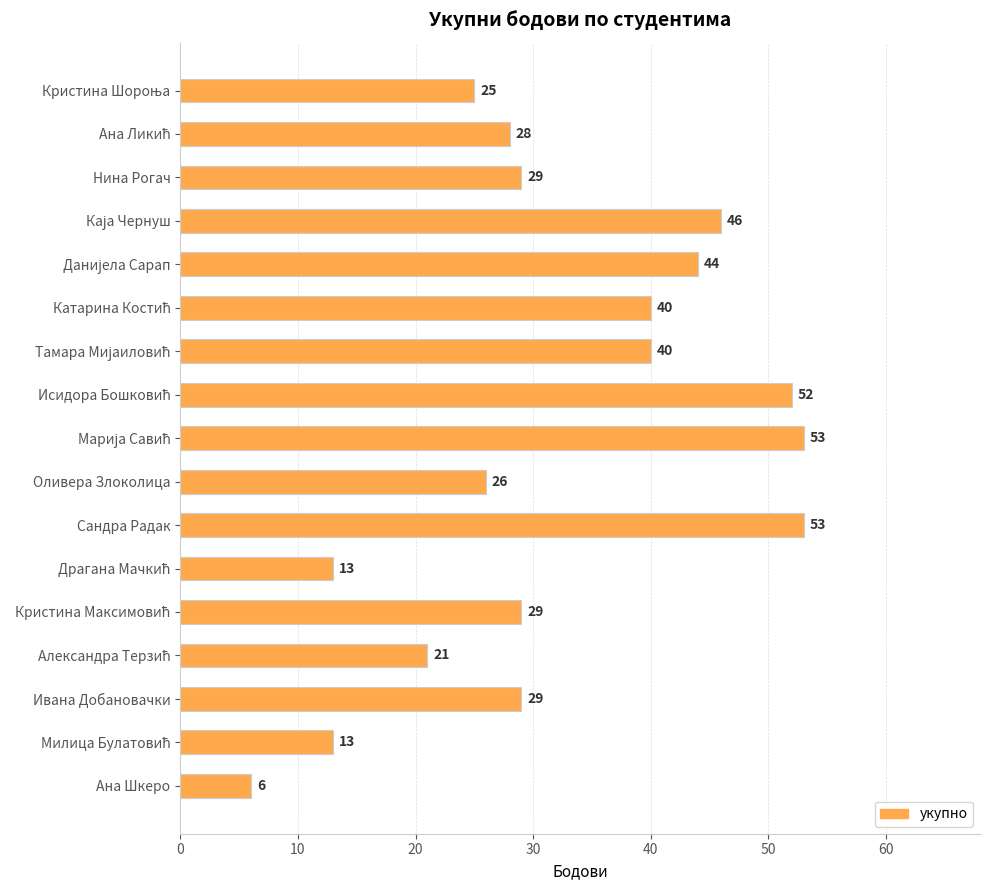

Approximately how many times larger is the value at Сандра Радак compared to Ана Шкеро?

8.8